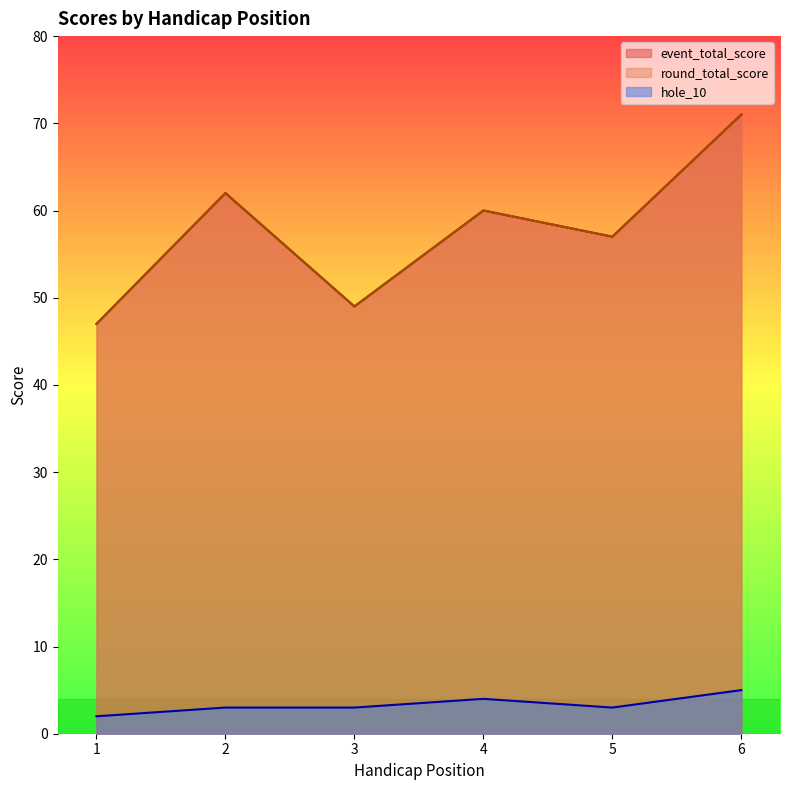

Which category has the highest value across all series?

6